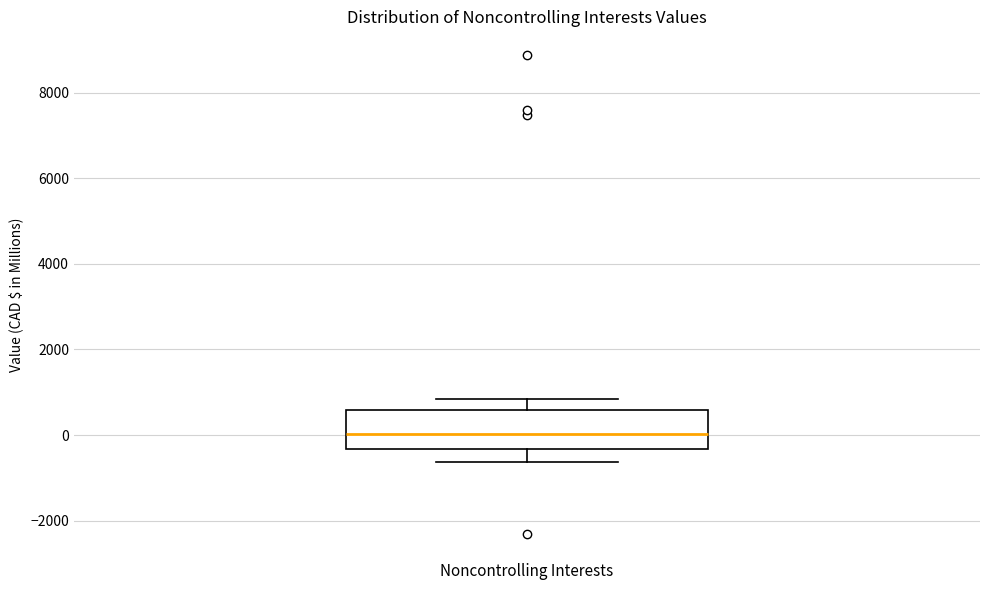

Where is the upper edge of the box for Noncontrolling Interests on the y-axis? The values are not printed on the chart, so give them approximately, as read against the axis.

600